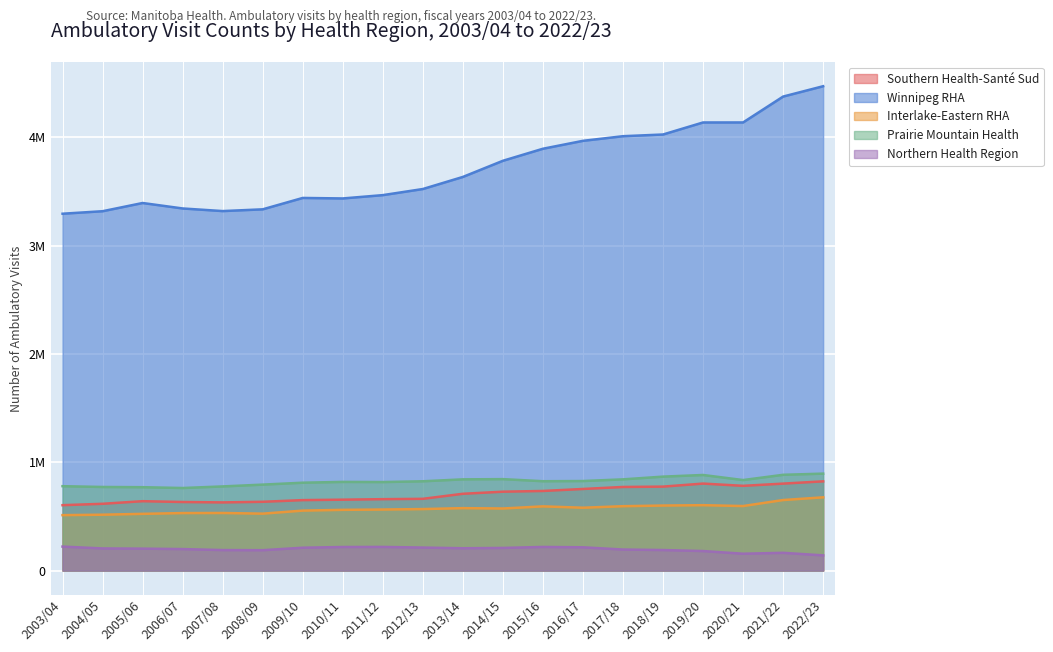

At which category does Northern Health Region reach its first local peak?

2011/12